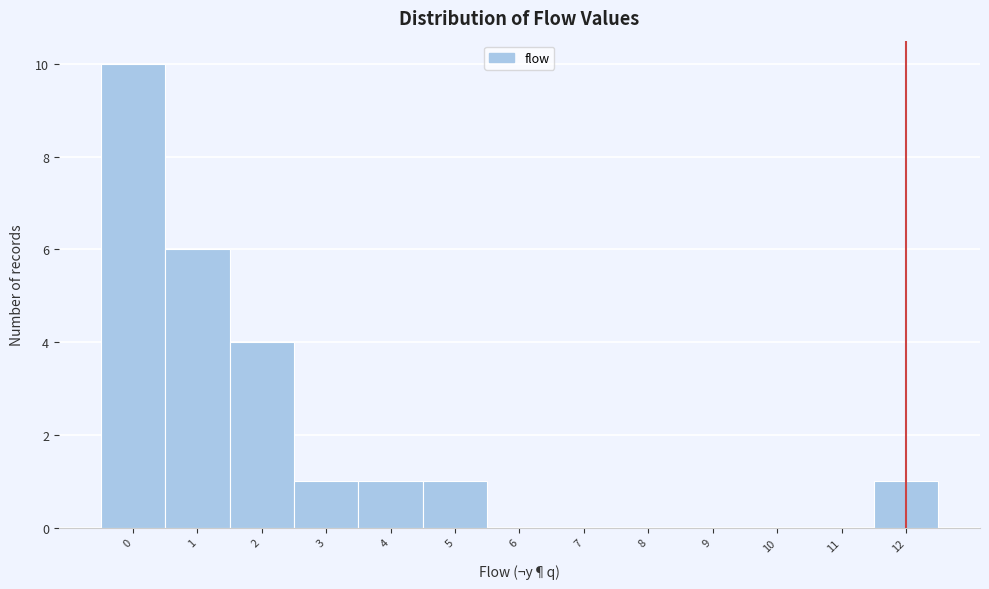

Reading left to right, transcribe this chart: for each bar, give the range it covers on the x-axis and its height. The values are not printed on the chart, so give them approximately, as read against the axis.

-0.5 to 0.5: 10
0.5 to 1.5: 6
1.5 to 2.5: 4
2.5 to 3.5: 1
3.5 to 4.5: 1
4.5 to 5.5: 1
5.5 to 6.5: 0
6.5 to 7.5: 0
7.5 to 8.5: 0
8.5 to 9.5: 0
9.5 to 10.5: 0
10.5 to 11.5: 0
11.5 to 12.5: 1